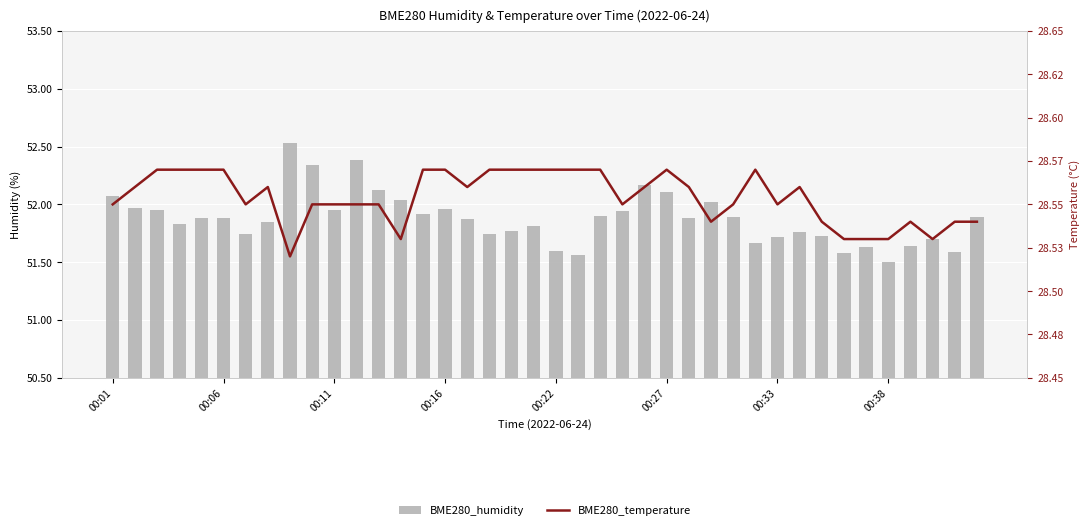

List the series in order of their peak value, highest first.

BME280_humidity, BME280_temperature